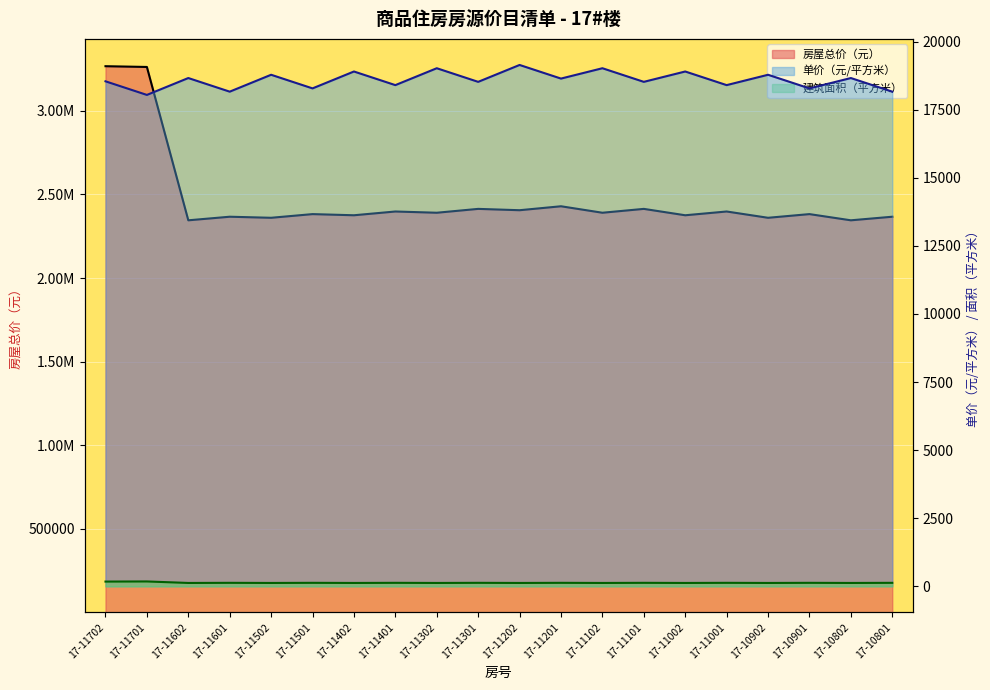

List the series in order of their peak value, lowest first.

建筑面积（平方米）, 单价（元/平方米）, 房屋总价（元）